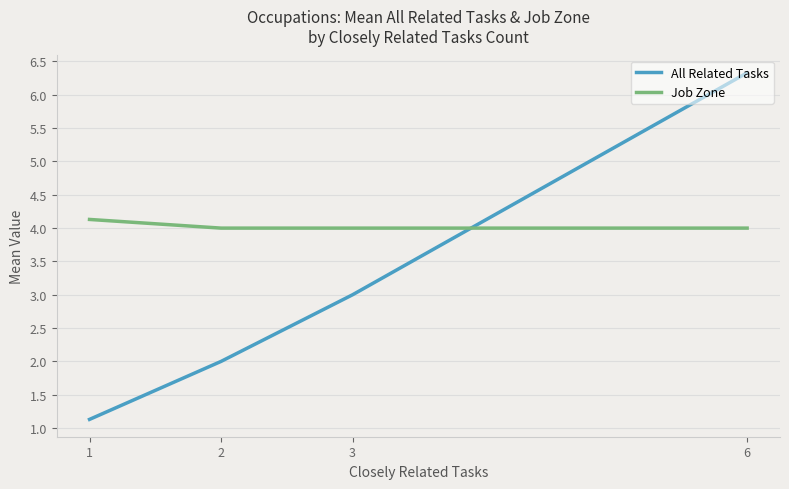

How many distinct data groups are displayed?

2